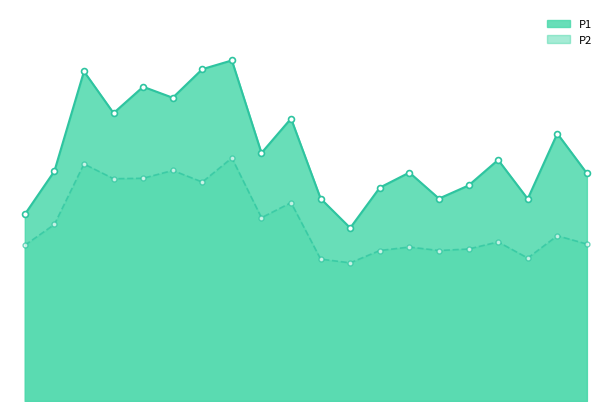

What are all the series names shown in the legend?

P1, P2